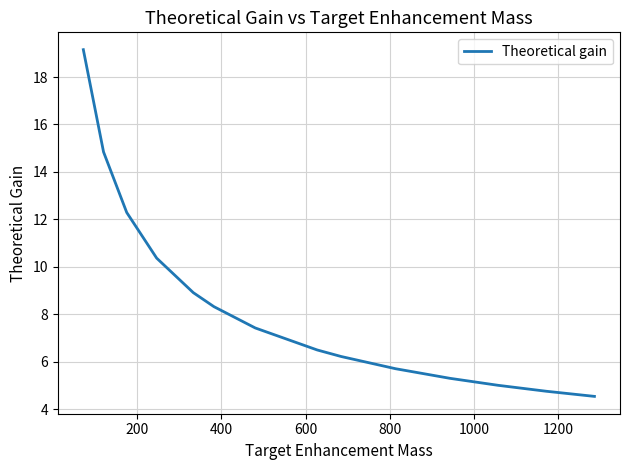

What is the difference between the maximum and minimum values?

14.6